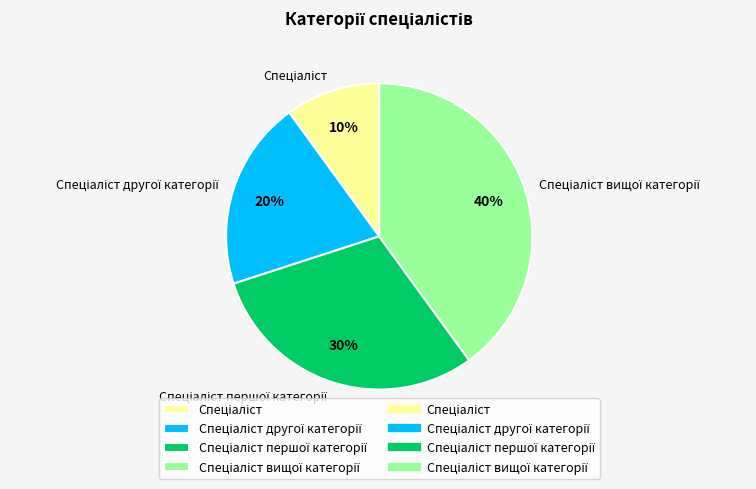

To the nearest percent, what is the difference between the largest and smallest slice percentages?

30%